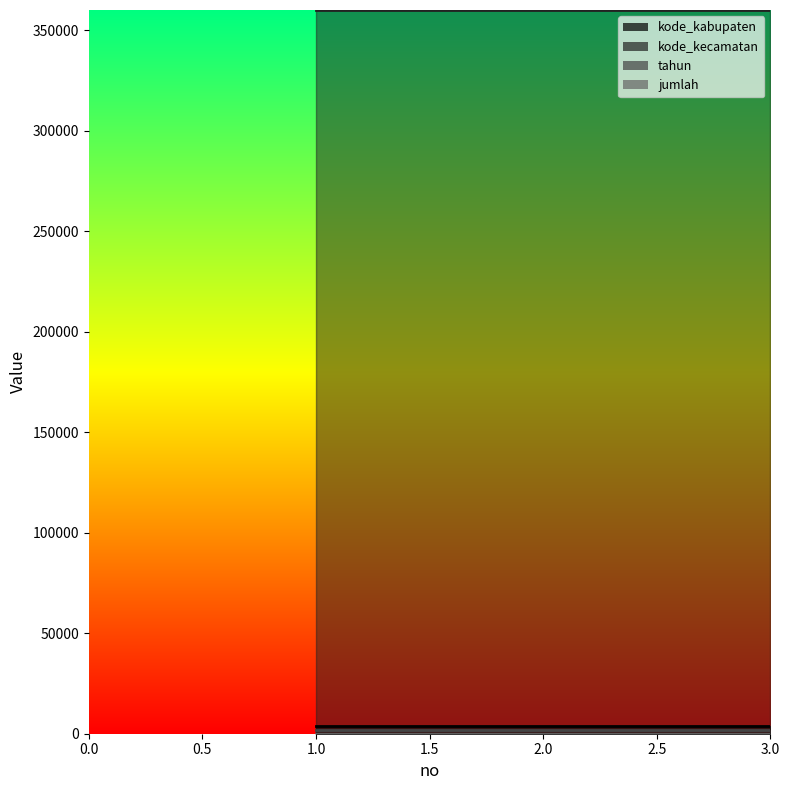

Which series changed the most between 2 and 3?

kode_kabupaten